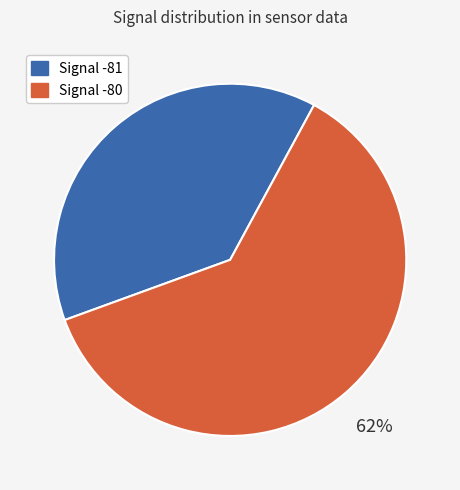

How many slices are in this pie chart?

2